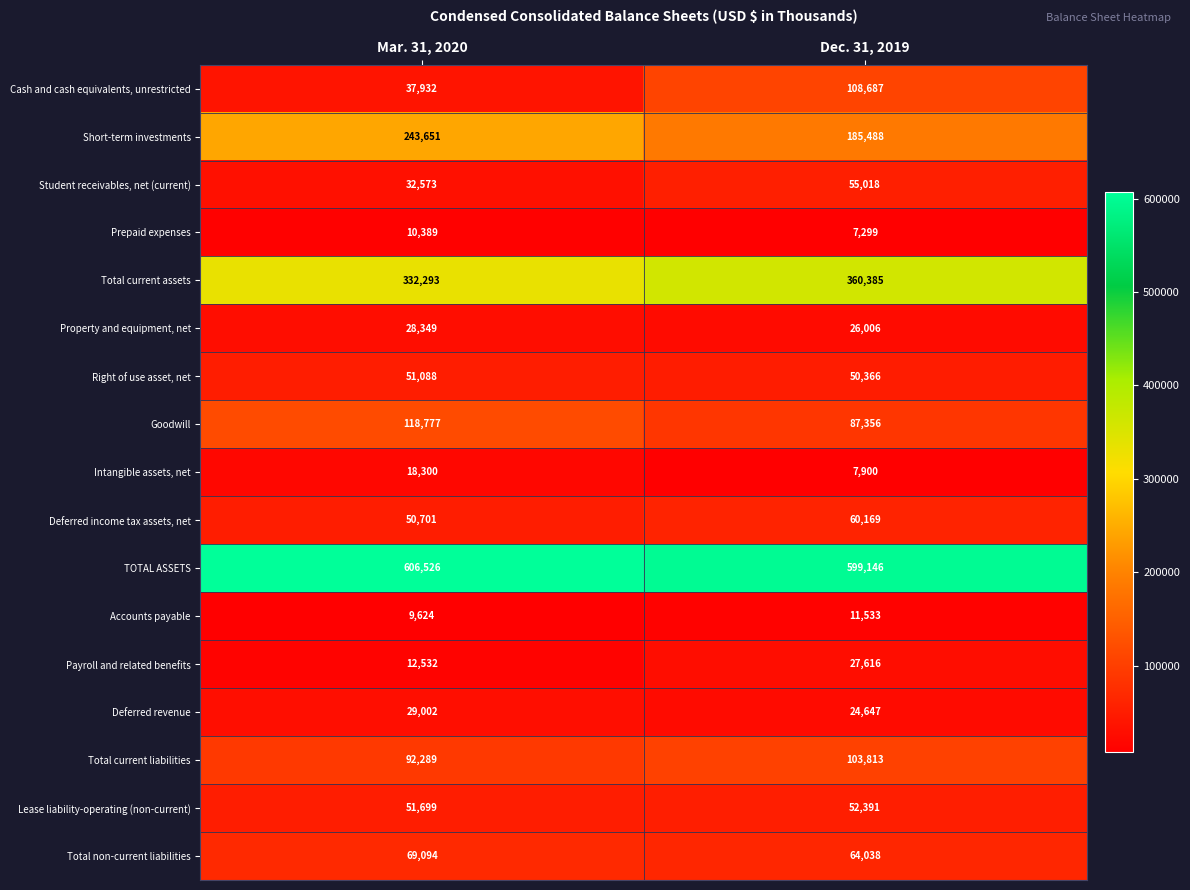

Which category has the highest value across all series?

Mar. 31, 2020